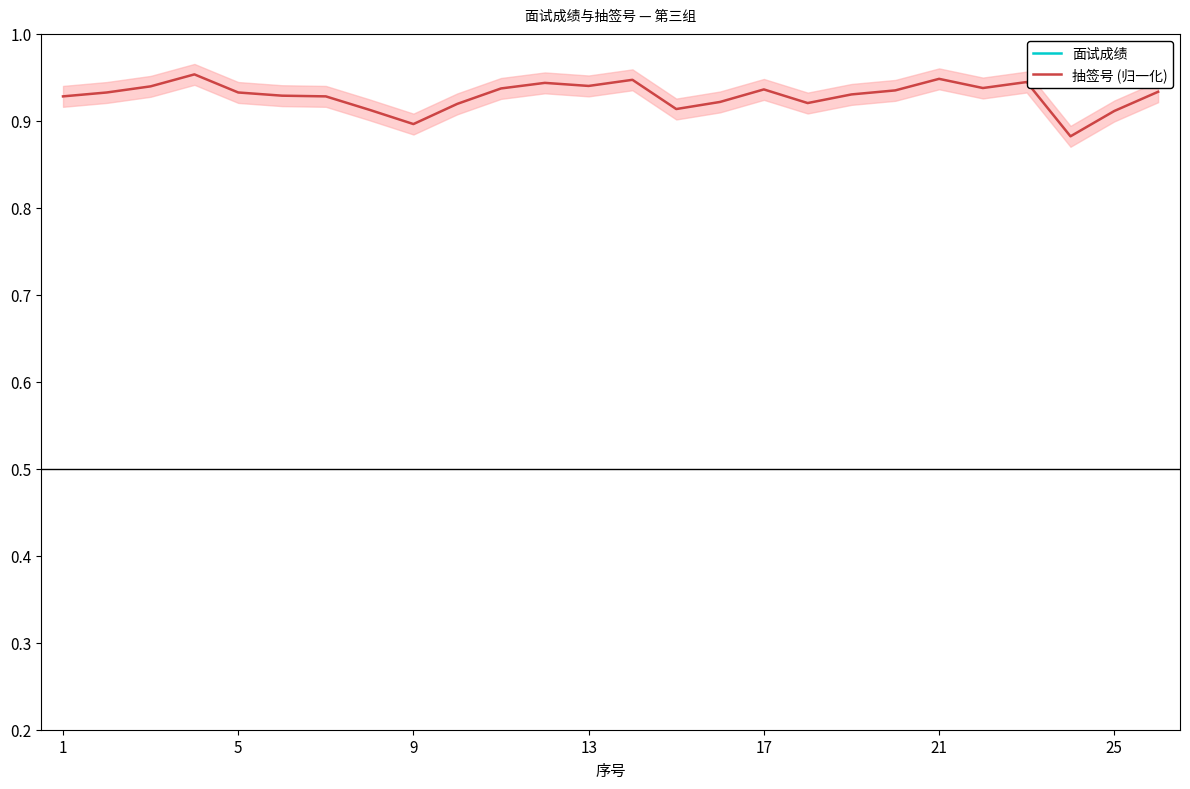

True or false: 抽签号 (归一化) has a value of 0.4 at 9.

False